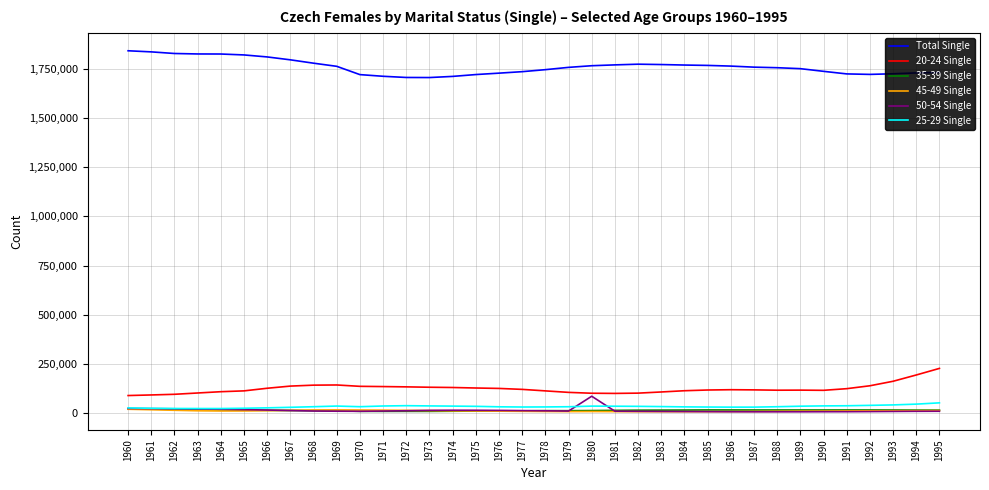

True or false: 50-54 Single and Total Single cross at least once.

False